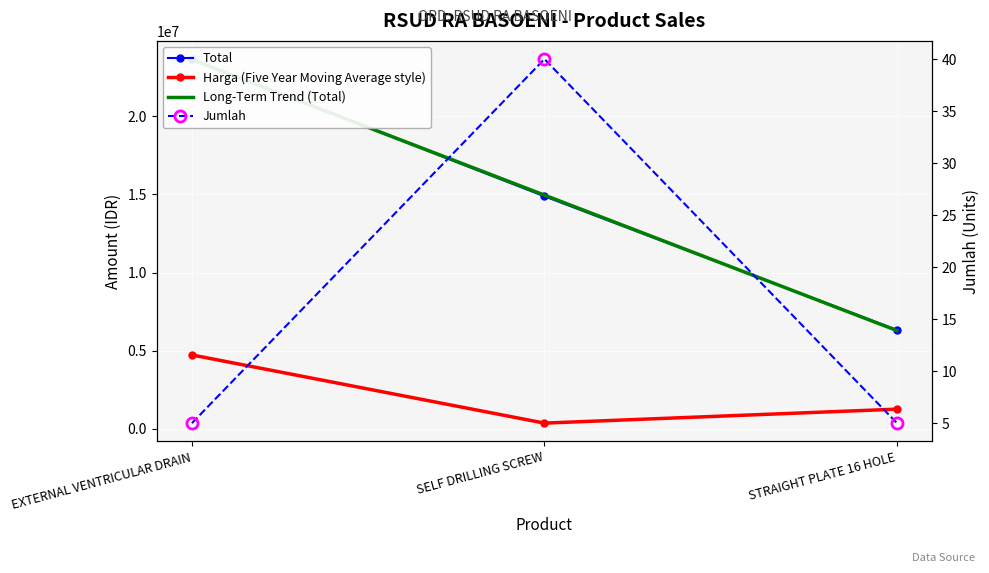

At EXTERNAL VENTRICULAR DRAIN, list the series in order from smallest to largest.

Jumlah, Harga, Total